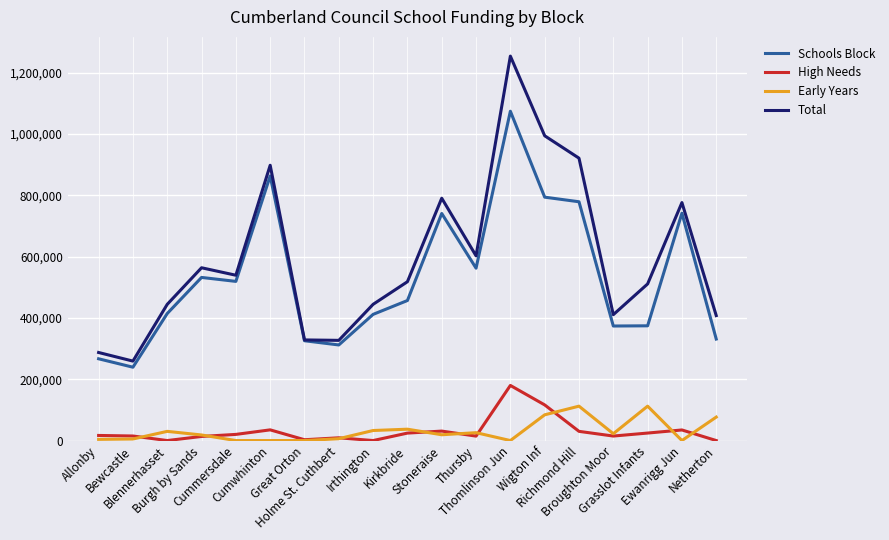

What is the approximate value of Early Years at Kirkbride?

37036.7